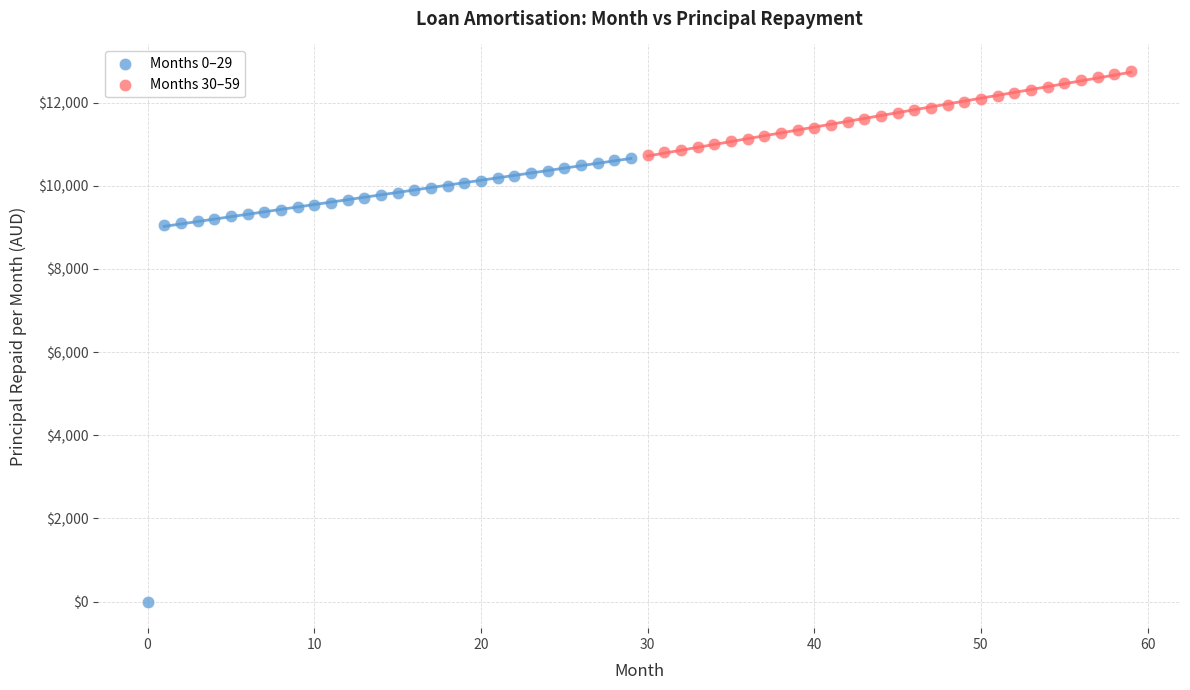

Which series has the largest Y range (max minus min)?

Months 0–29